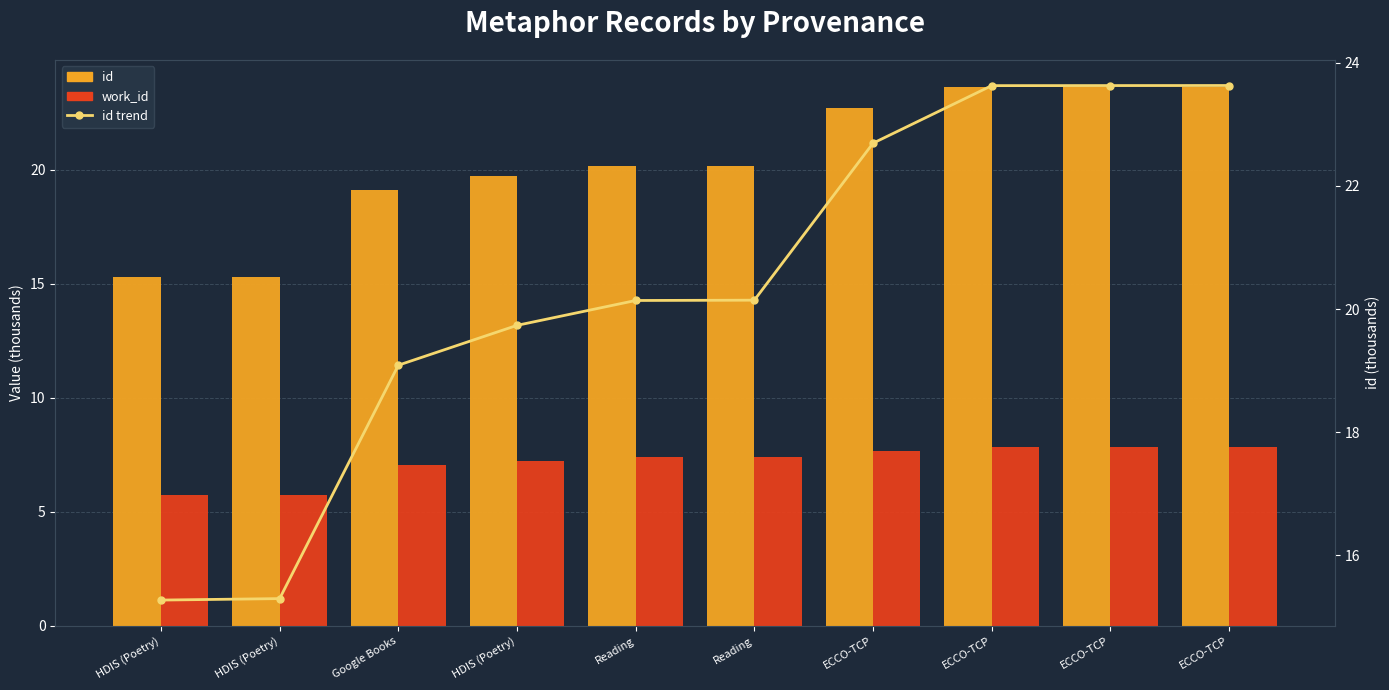

True or false: work_id has a value of 5.7 at HDIS (Poetry).

True